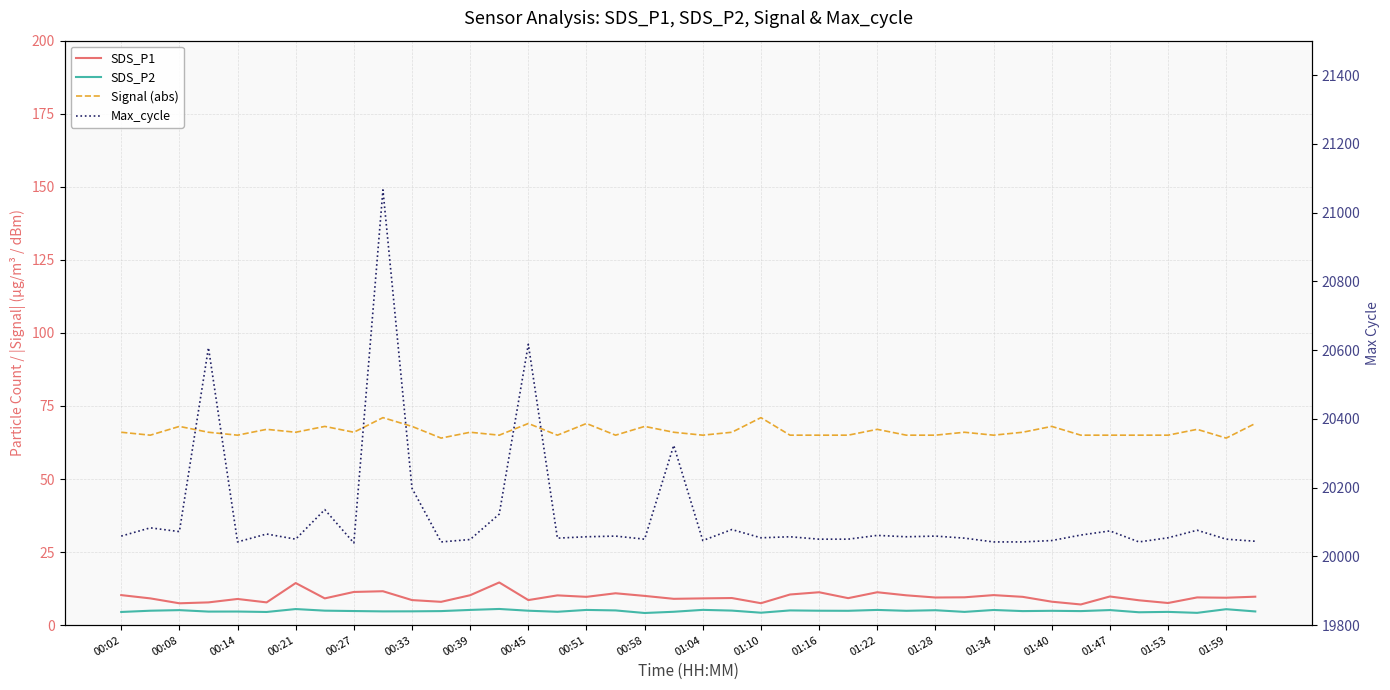

List the series in order of their peak value, lowest first.

SDS_P2, SDS_P1, Signal (abs), Max_cycle